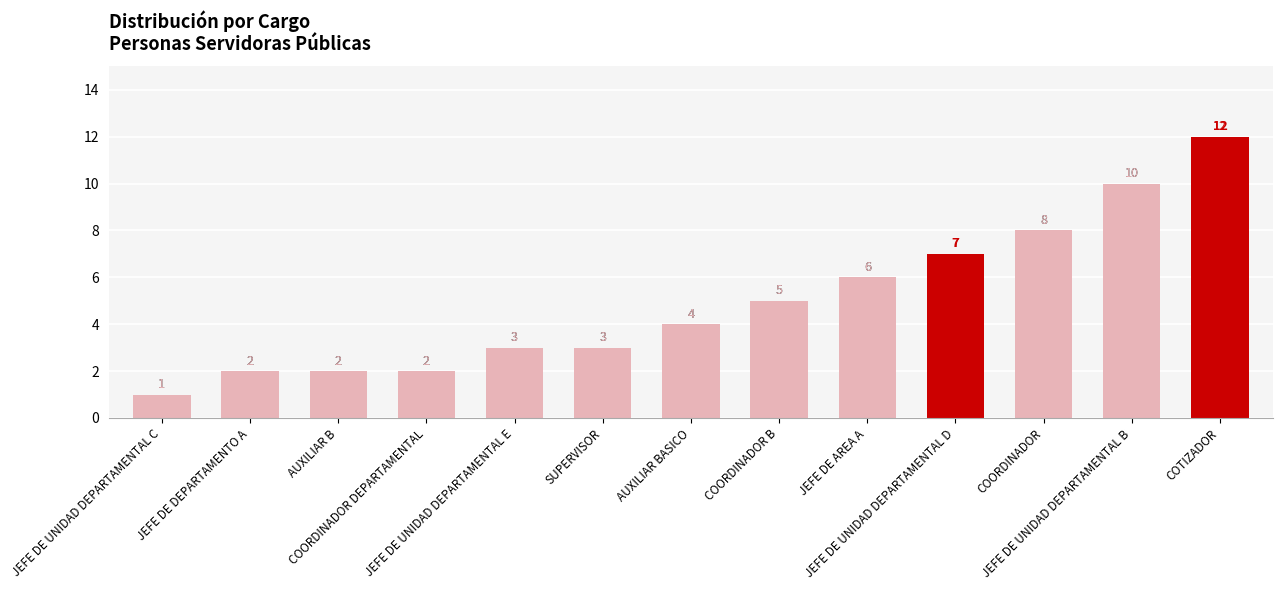

What is the value of the 1st bar from the left?

1